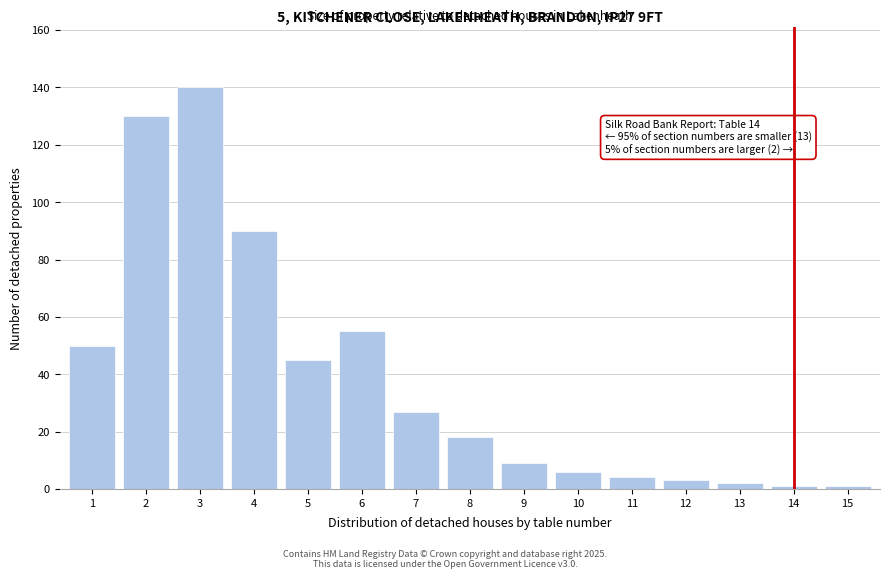

Reading left to right, extract all data points from this chart.

1=50	2=130	3=140	4=90	5=45	6=55	7=27	8=18	9=9	10=6	11=4	12=3	13=2	14=1	15=1